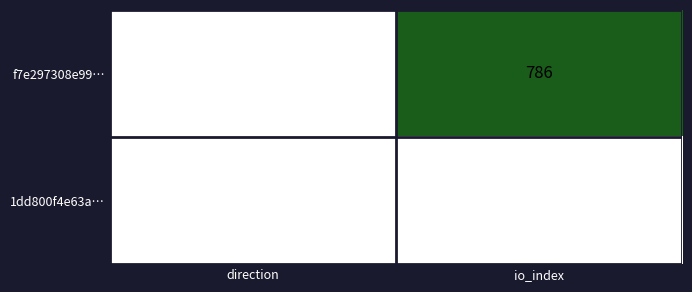

What is the total value across all series at io_index?

786